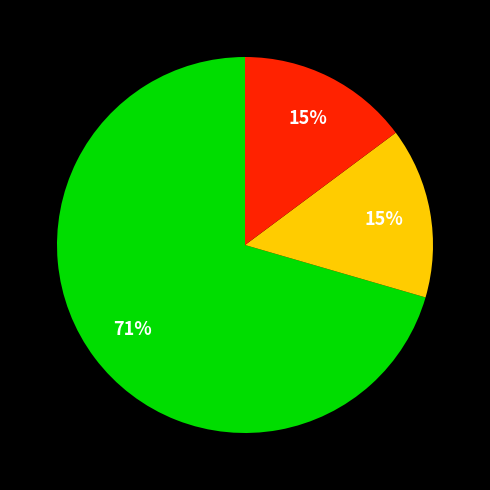

To the nearest percent, what is the average slice percentage?

33%